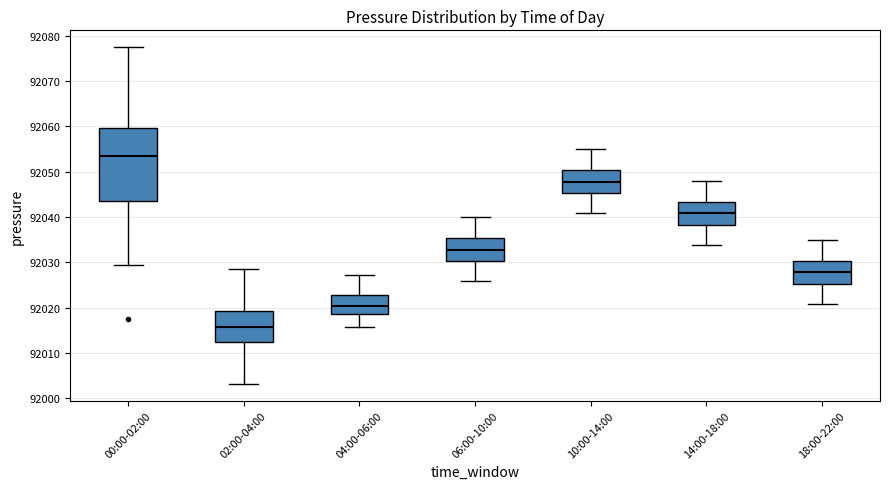

Reading left to right, transcribe this box plot: for each box, give where its median line is, the range the box spans, and where its two whiskers end, as read against the y-axis. The values are not printed on the chart, so give them approximately, as read against the axis.

00:00-02:00: median 92053, box 92044 to 92060, whiskers 92029 to 92077
02:00-04:00: median 92016, box 92013 to 92019, whiskers 92003 to 92028
04:00-06:00: median 92020, box 92019 to 92023, whiskers 92016 to 92027
06:00-10:00: median 92033, box 92030 to 92035, whiskers 92026 to 92040
10:00-14:00: median 92048, box 92045 to 92050, whiskers 92041 to 92055
14:00-18:00: median 92041, box 92038 to 92043, whiskers 92034 to 92048
18:00-22:00: median 92028, box 92025 to 92030, whiskers 92021 to 92035